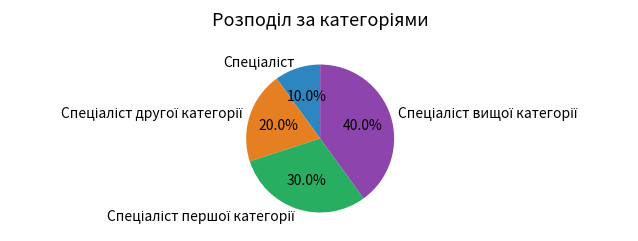

Does any single category account for the majority?

No